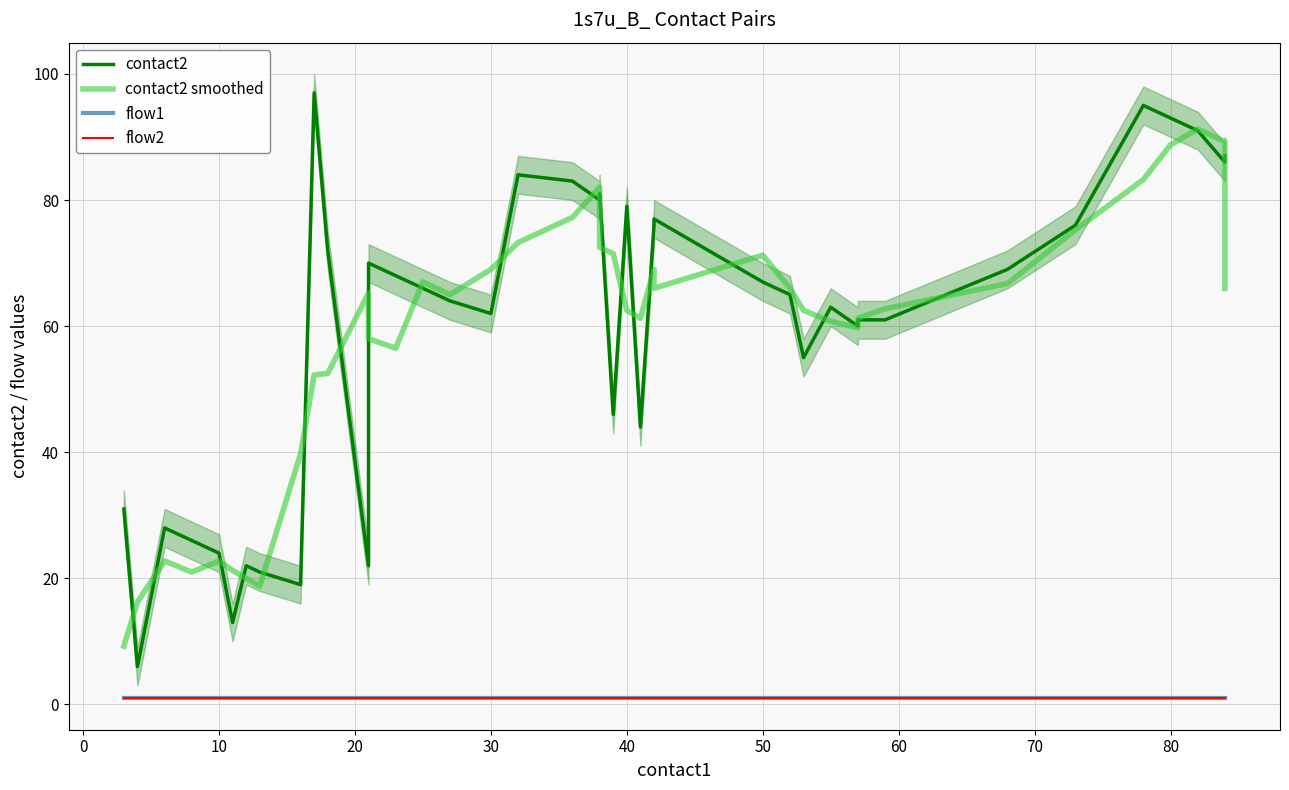

True or false: flow1 and flow2 cross at least once.

False